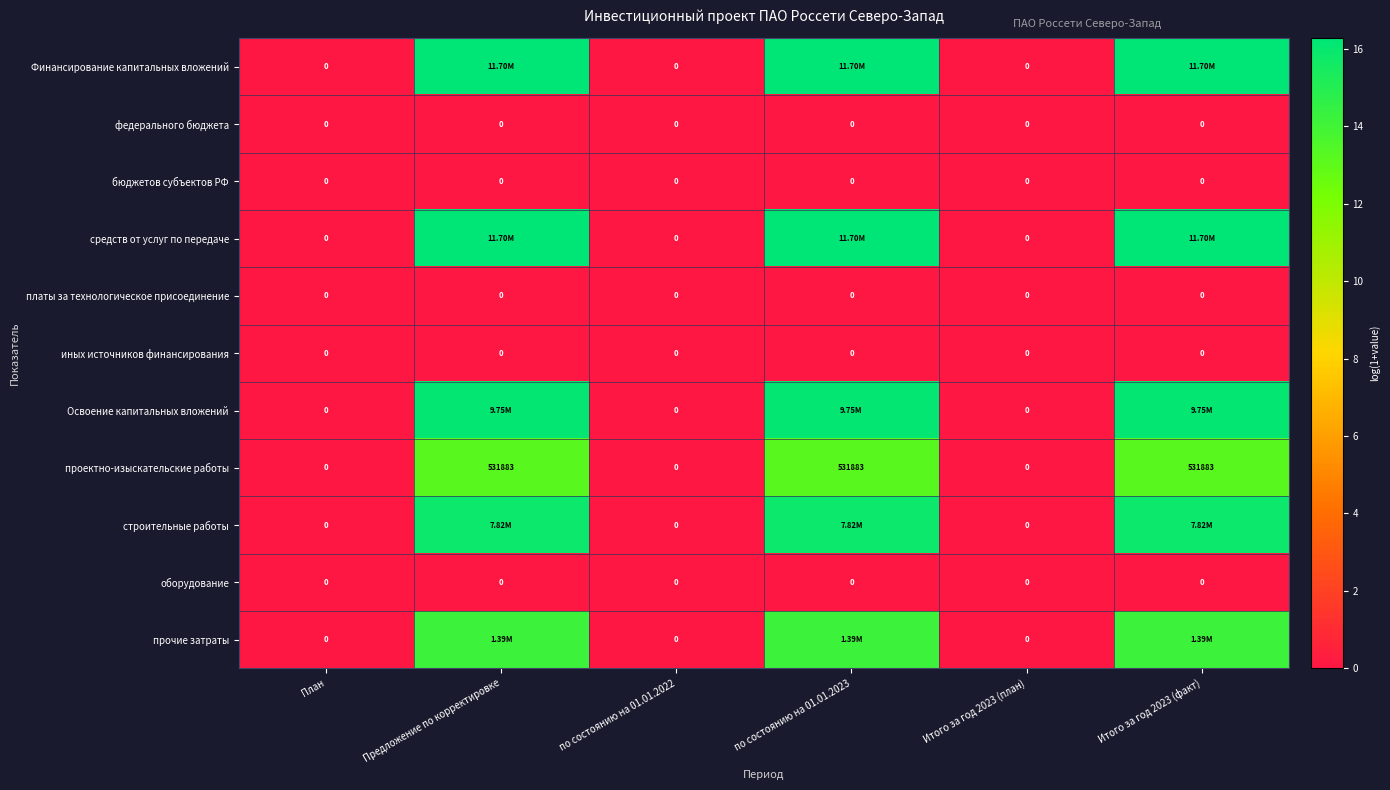

What is the highest value of the строительные работы series?

15.9